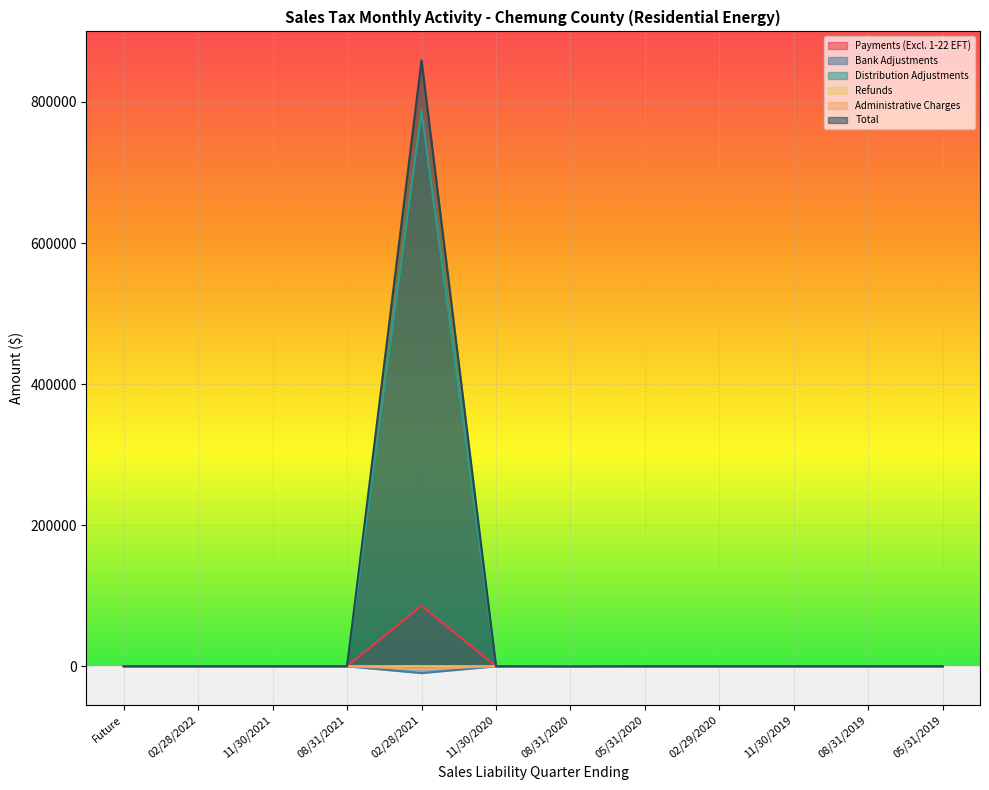

What is the total value across all series at 11/30/2020?

4.5